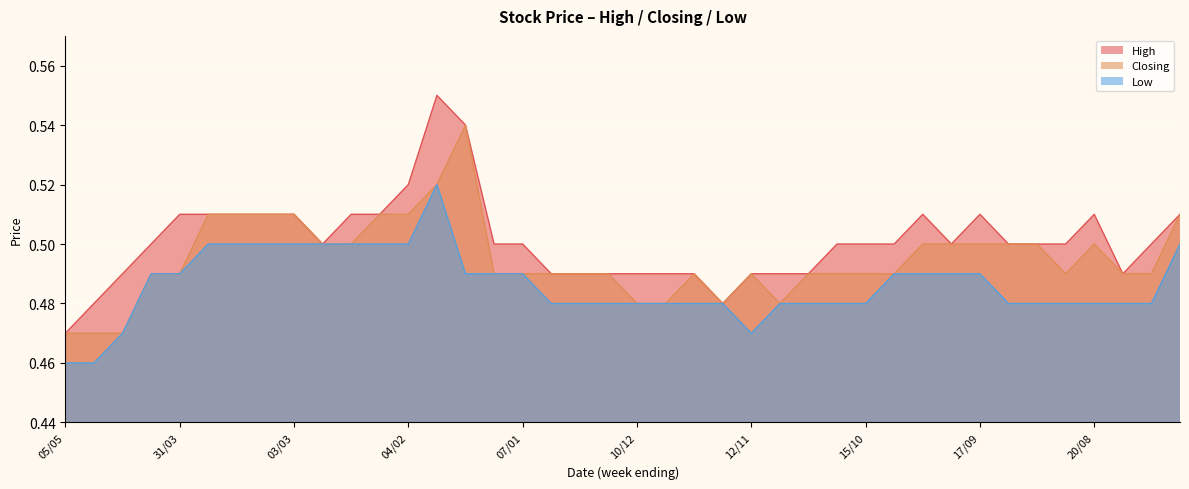

What is the total value across all series at 14/04?

1.5